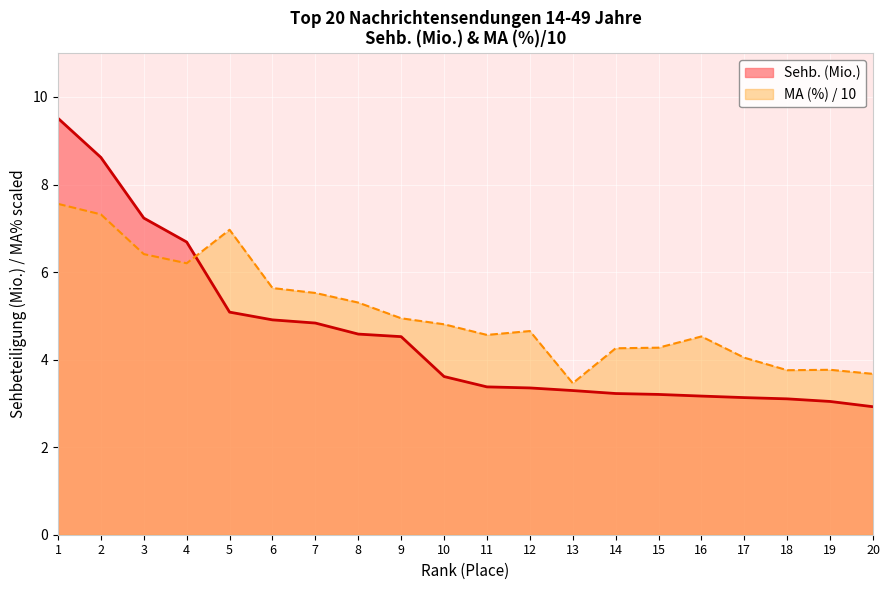

Between 19 and 20, which series saw the biggest shift?

Sehb. (Mio.)